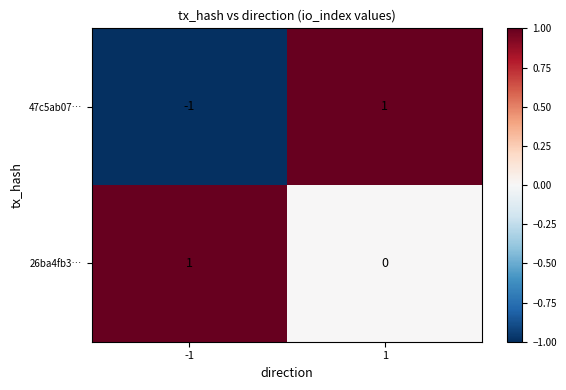

The 47c5ab07… series shows -1 at -1. True or false?

True